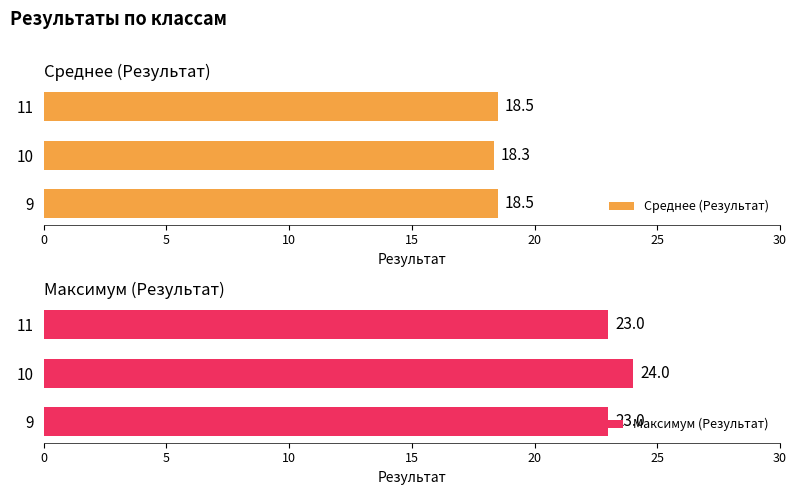

Is it true that Максимум (Результат) equals 40 at 11?

False